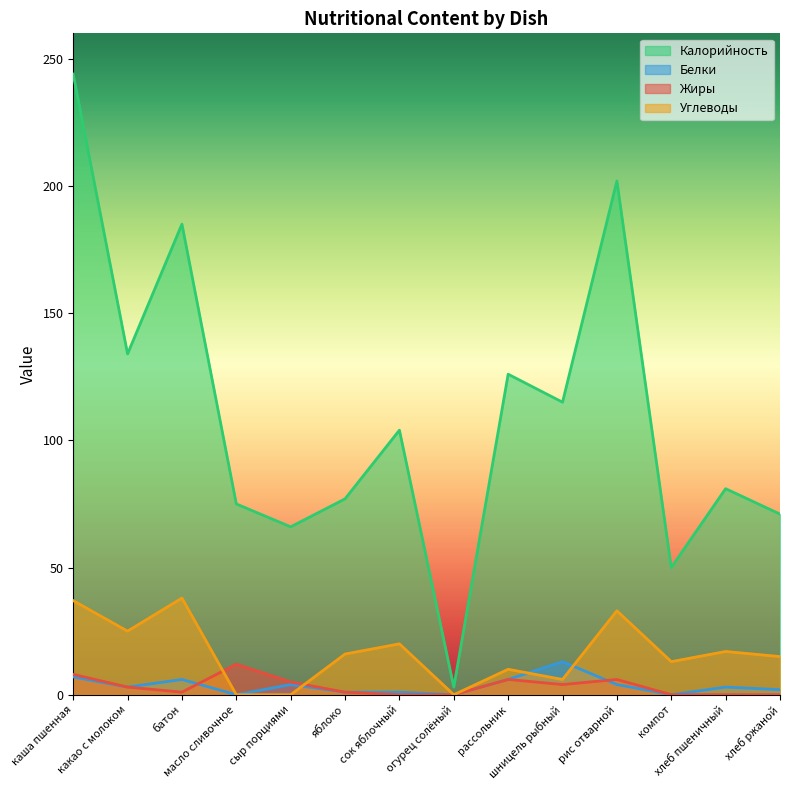

What position from the right is огурец солёный?

7